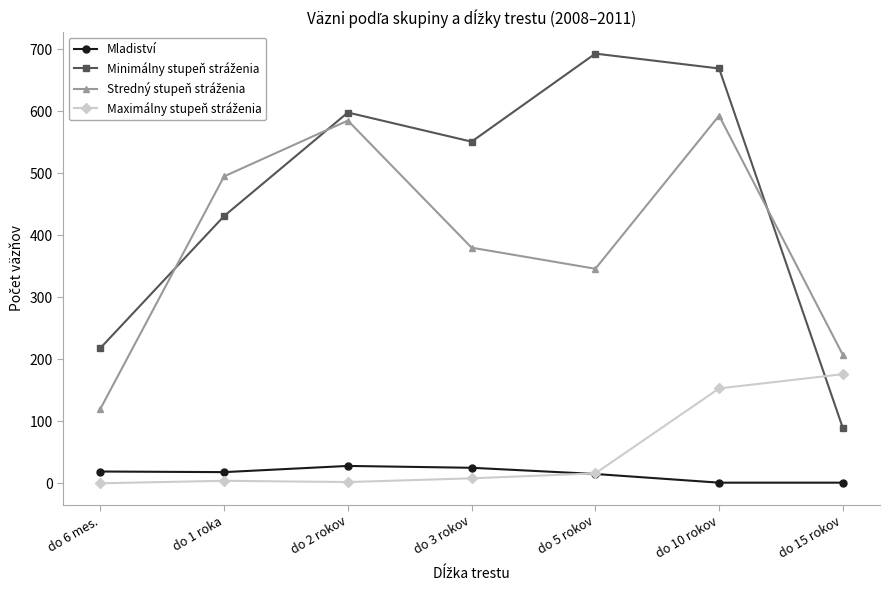

What is the label of the 7th point from the right?

do 6 mes.